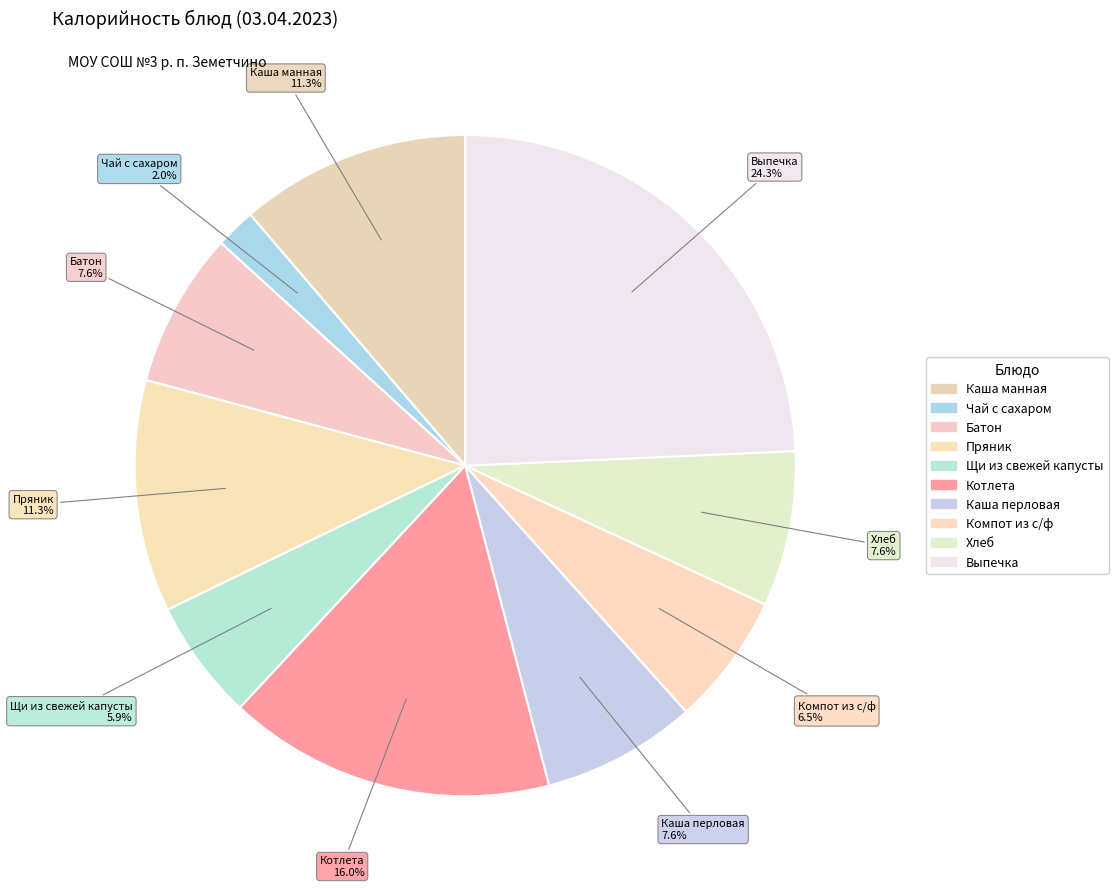

How many slices are in this pie chart?

10